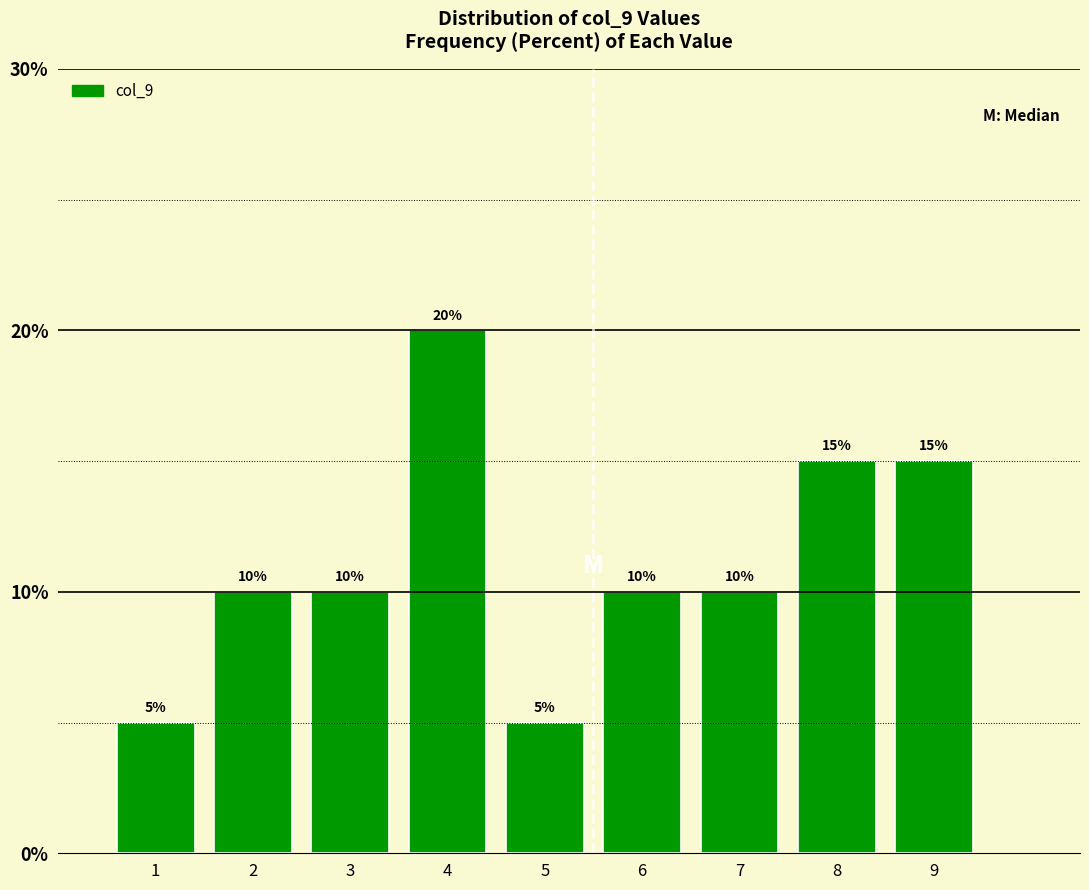

What is the height of the bar covering 8.5 to 9.5 on the x-axis?

15